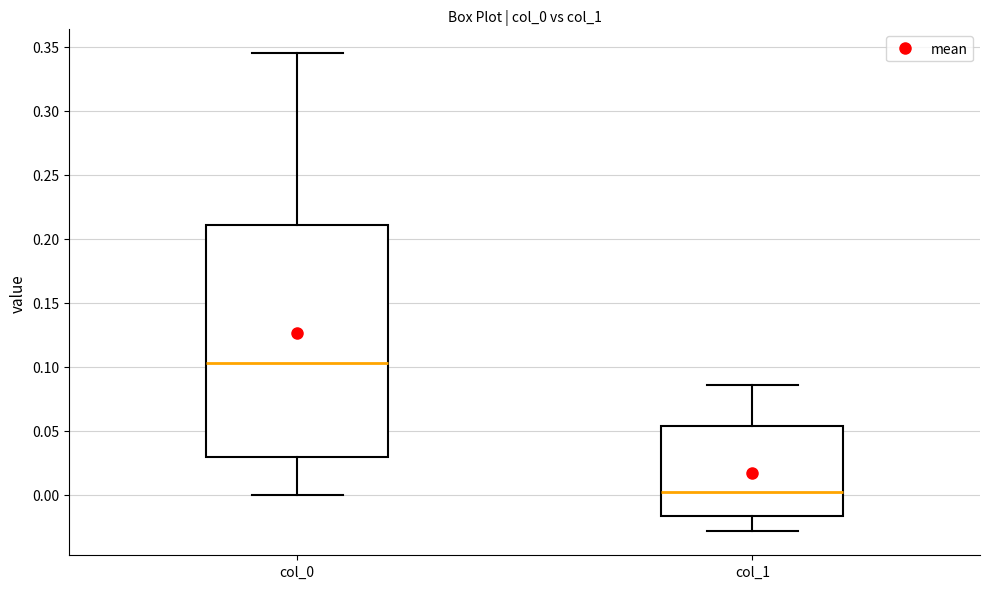

Which box is the tallest, from its lower edge to its upper edge?

col_0